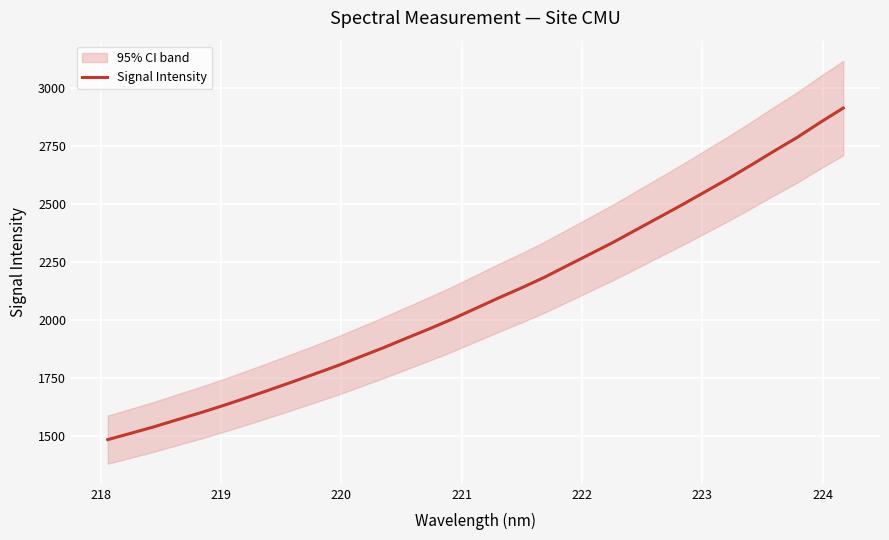

Reading right to left, list all the values displayed in this chart.

2914.0	2852.2	2787.6	2728.9	2668.5	2609.6	2553.3	2497.2	2443.2	2389.2	2335.2	2284.6	2234.4	2183.8	2137.8	2094.4	2048.9	2003.8	1961.4	1921.0	1879.7	1840.9	1802.1	1766.1	1730.6	1696.0	1661.8	1628.8	1597.3	1567.6	1537.3	1509.6	1482.2